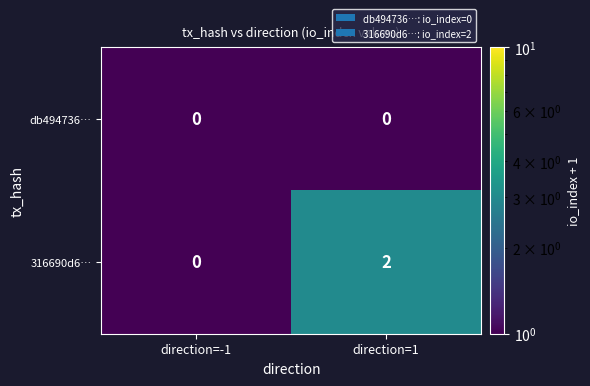

Which series has the widest spread of values?

316690d6…